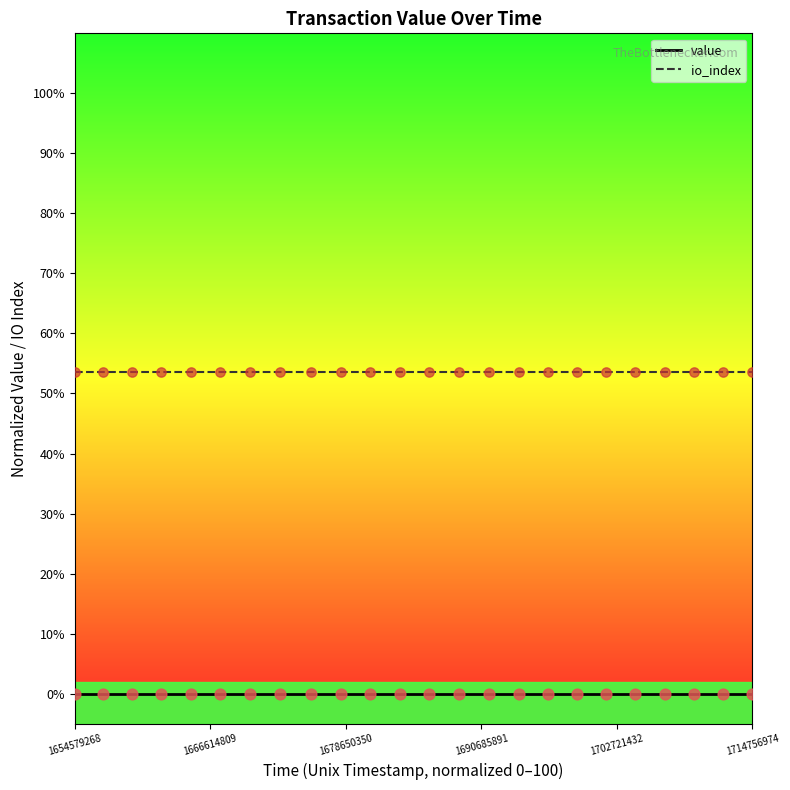

Which series has the largest total across all categories?

io_index